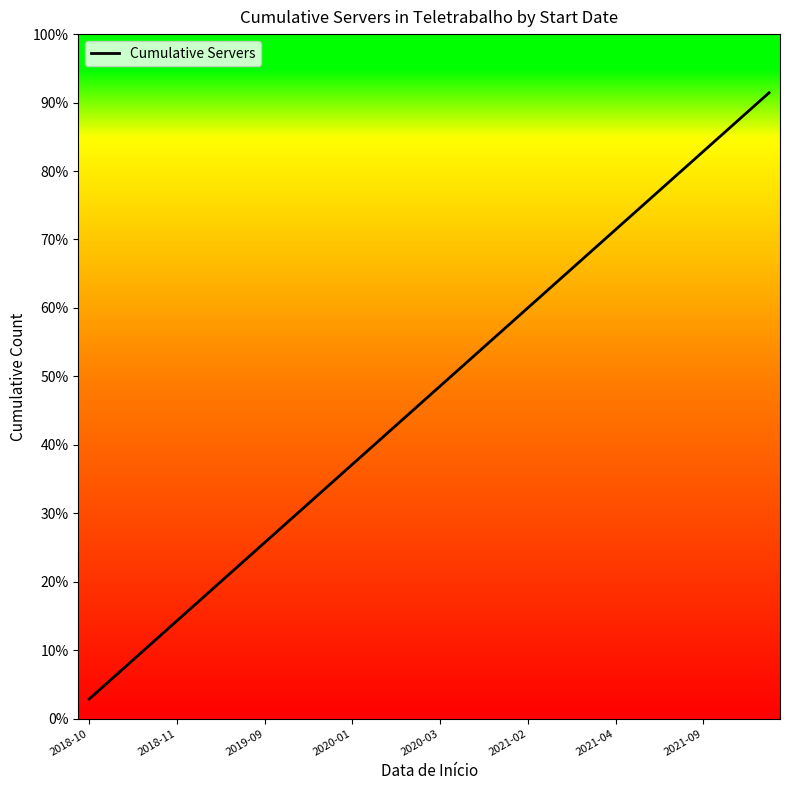

What is the change in value from 2021-04 to 15?

+9